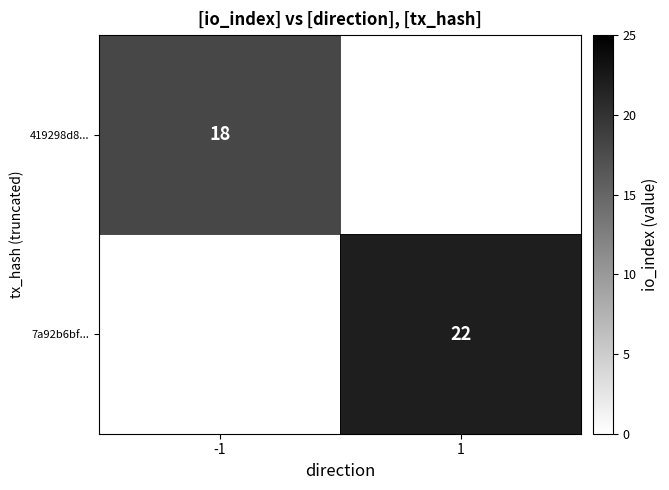

At how many categories does at least one series exceed 20?

1